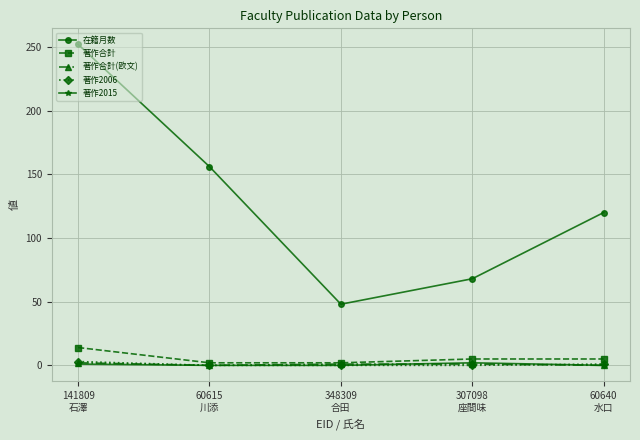

What are all the series names shown in the legend?

在籍月数, 著作合計, 著作合計(欧文), 著作2006, 著作2015